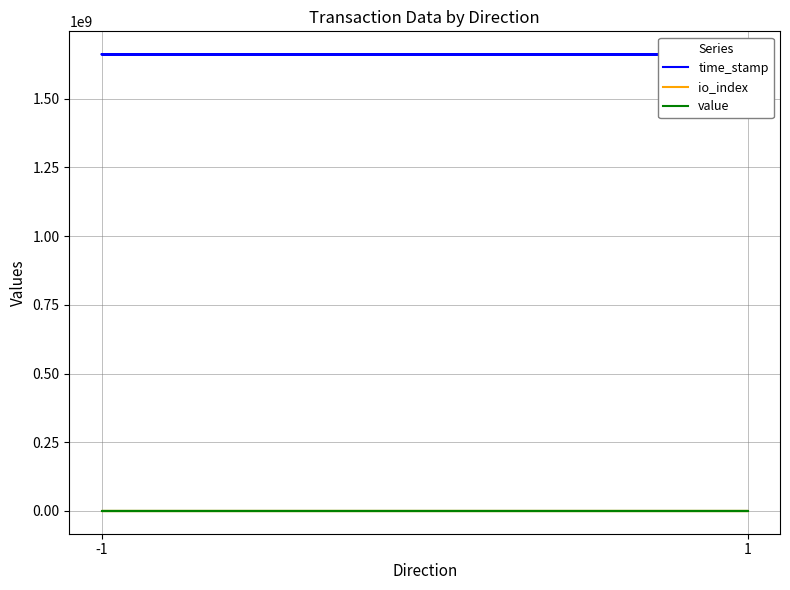

What is the difference between the maximum and minimum values in the time_stamp series?

3038284.0